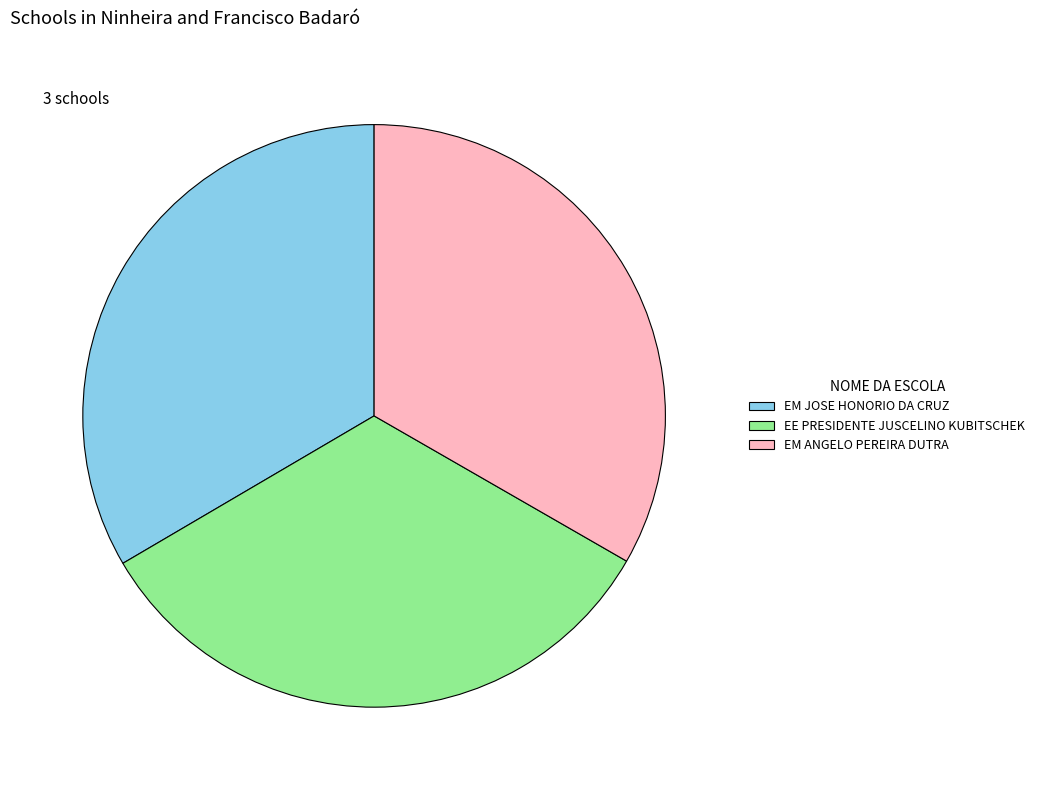

Does any single category account for the majority?

No